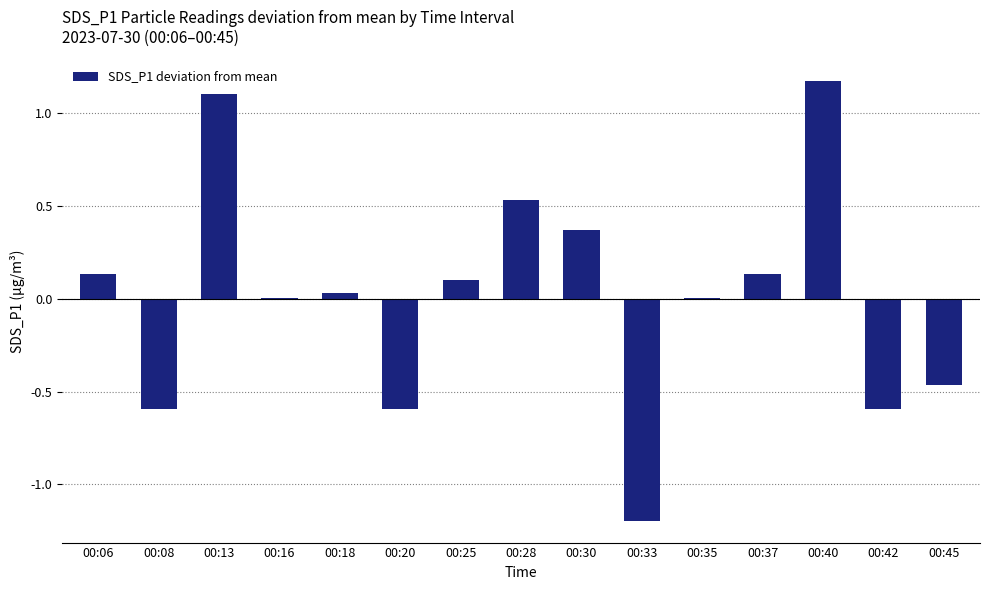

True or false: the data shows -0.1 at 00:45.

False